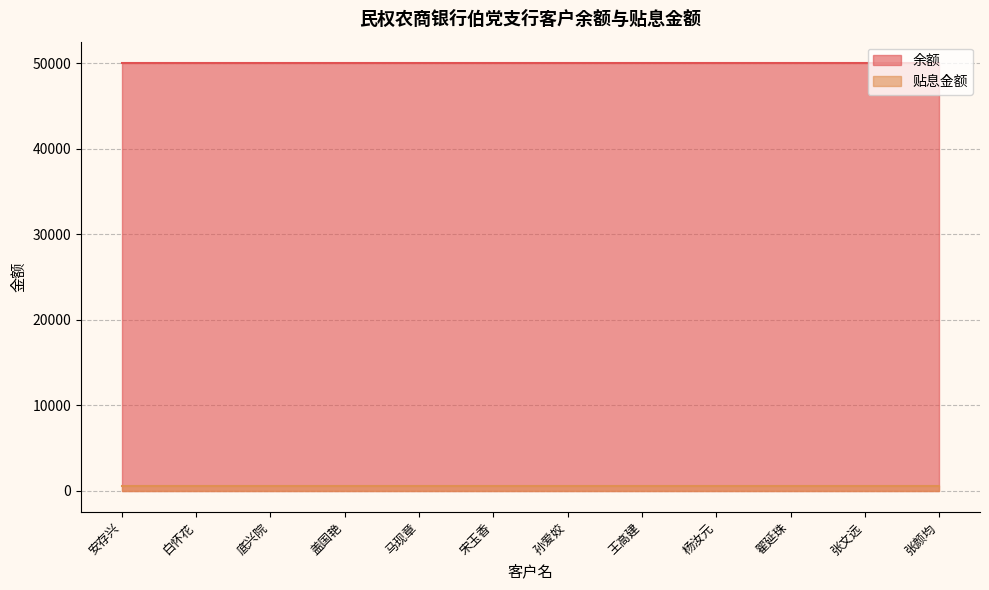

True or false: 余额 and 贴息金额 cross at least once.

False